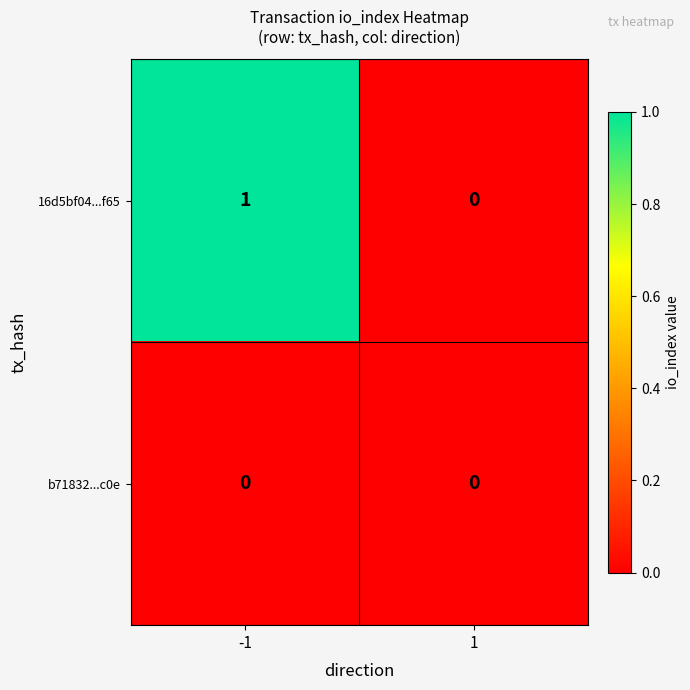

List the series in order of their overall mean, lowest first.

b71832...c0e, 16d5bf04...f65